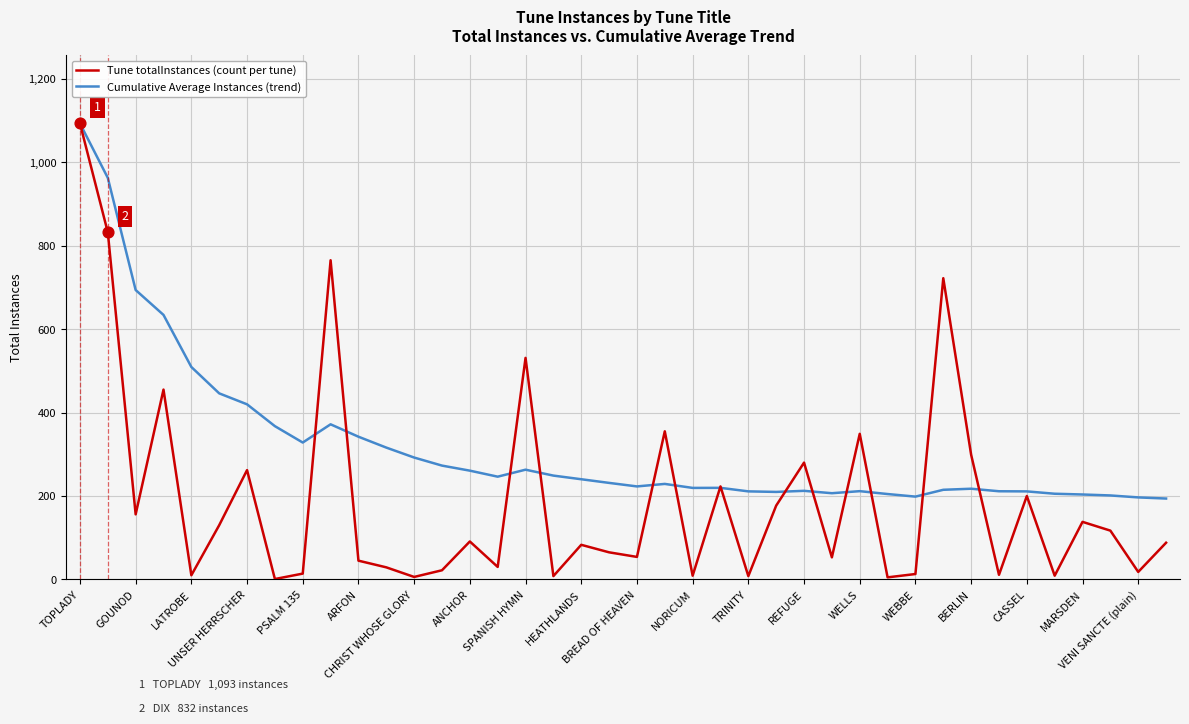

What are all the series names shown in the legend?

Tune totalInstances (count per tune), Cumulative Average Instances (trend)